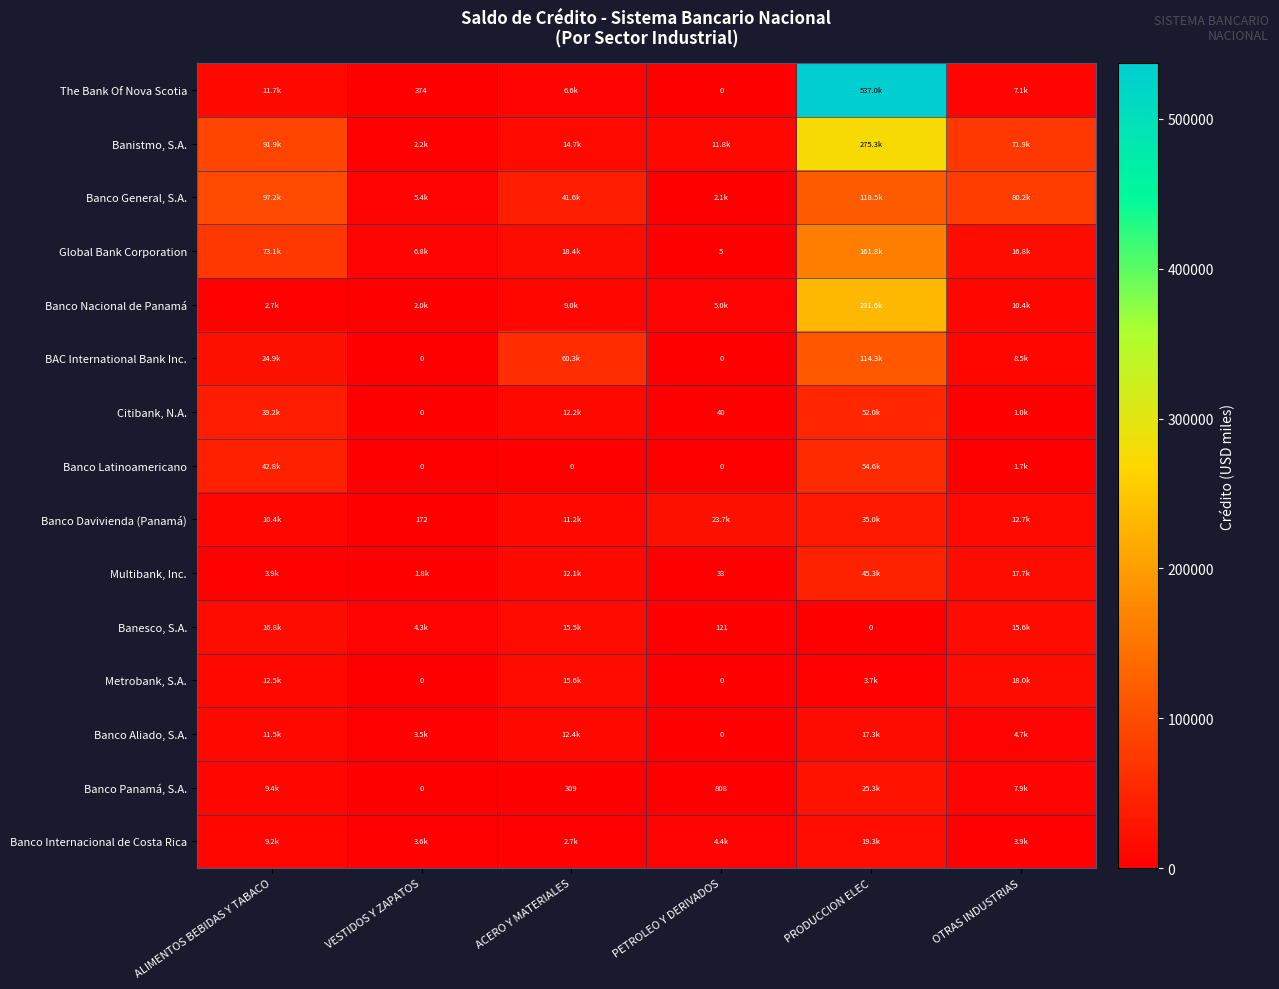

The value of Banesco, S.A. at PETROLEO Y DERIVADOS is 121.1. True or false?

True